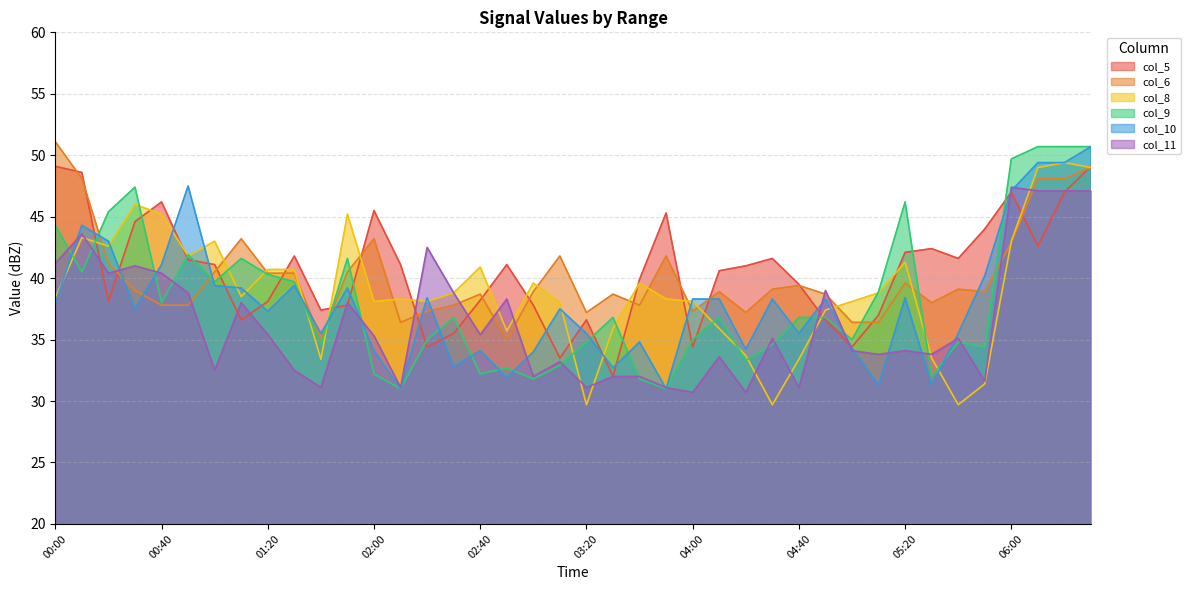

The col_10 series shows 54.9 at 01:50. True or false?

False